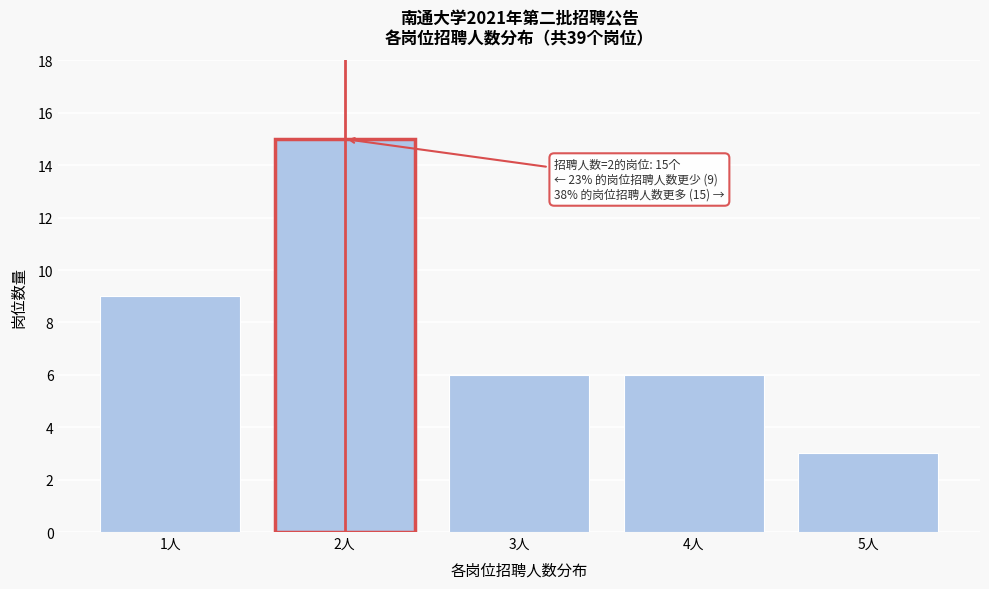

Reading left to right, transcribe all the data shown in this chart.

1人=9	2人=15	3人=6	4人=6	5人=3